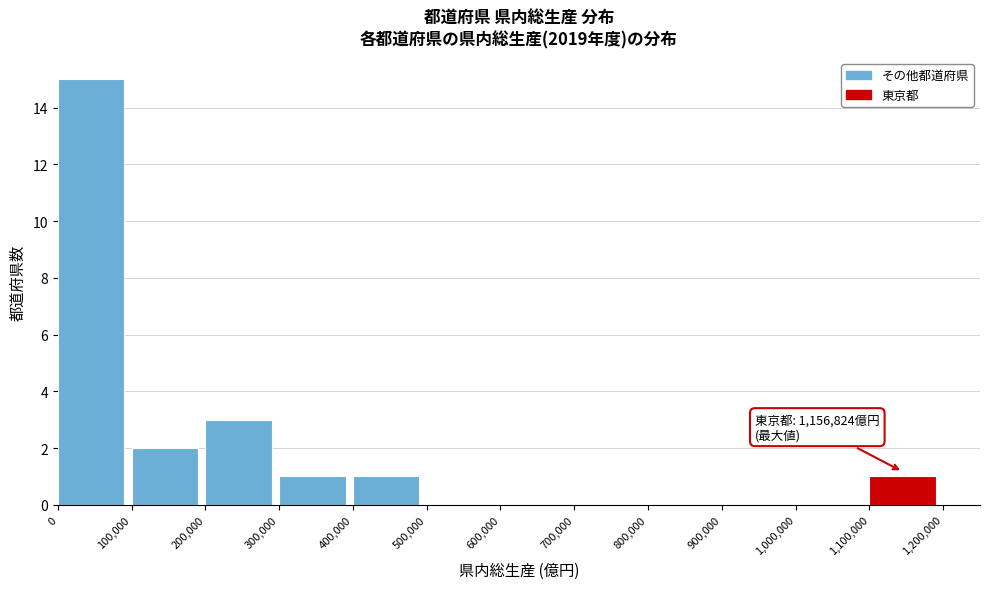

Which range on the x-axis has the tallest bar?

0 to 100,000